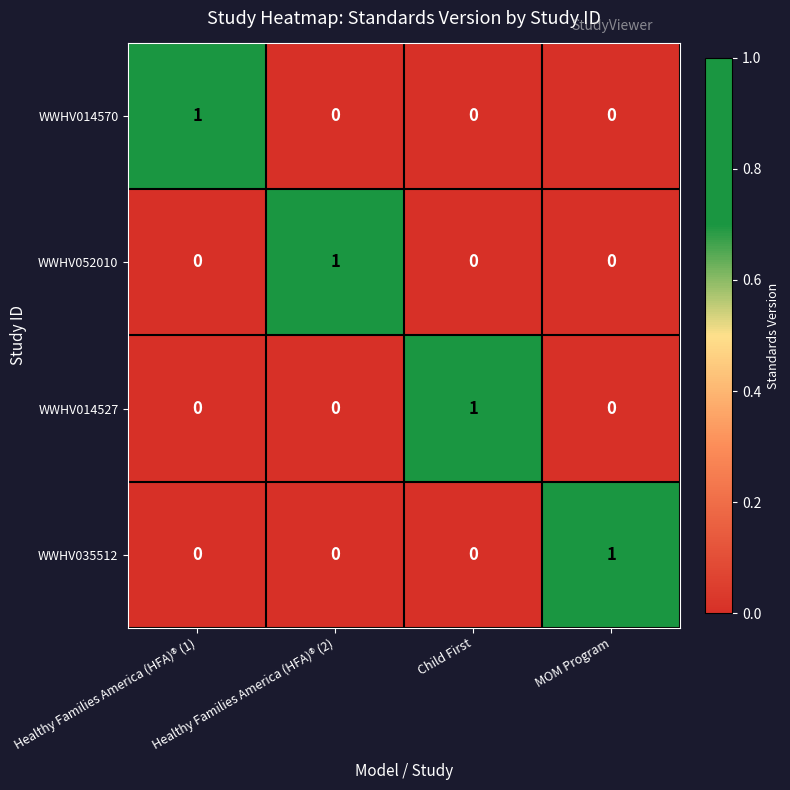

At which label does WWHV014527 reach its peak?

Child First